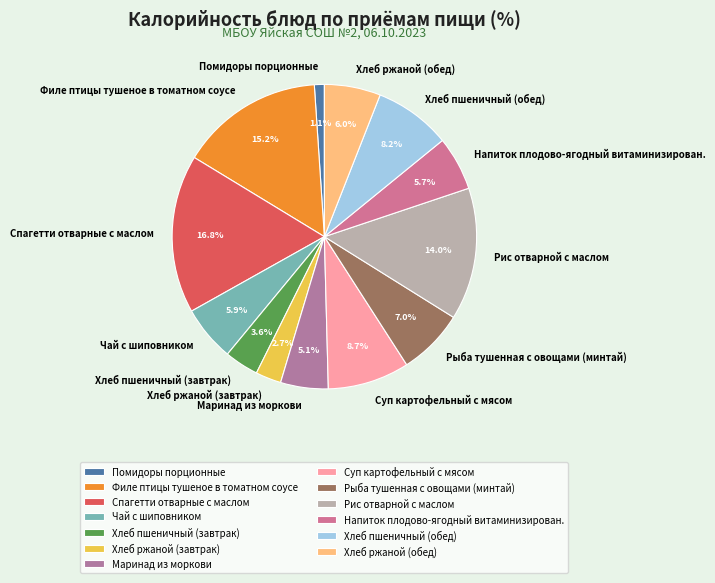

What is the smallest slice in the pie chart?

Помидоры порционные